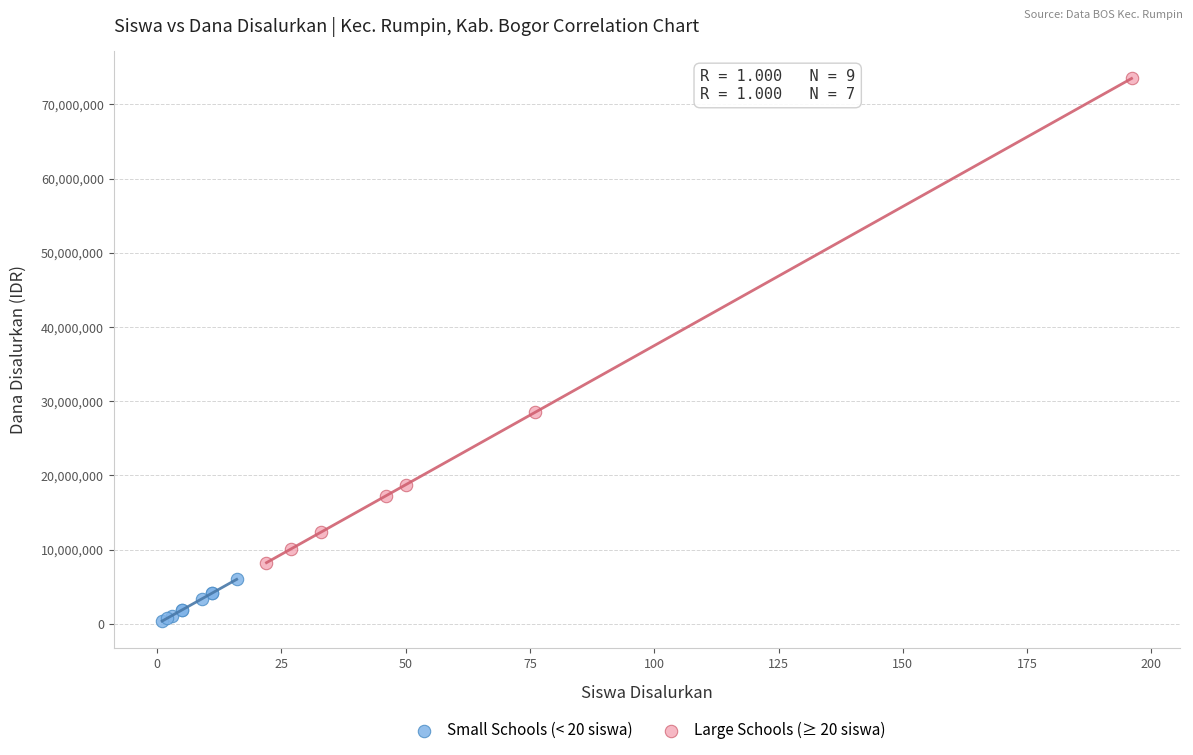

Which series has the largest Y range (max minus min)?

Large Schools (≥ 20 siswa)